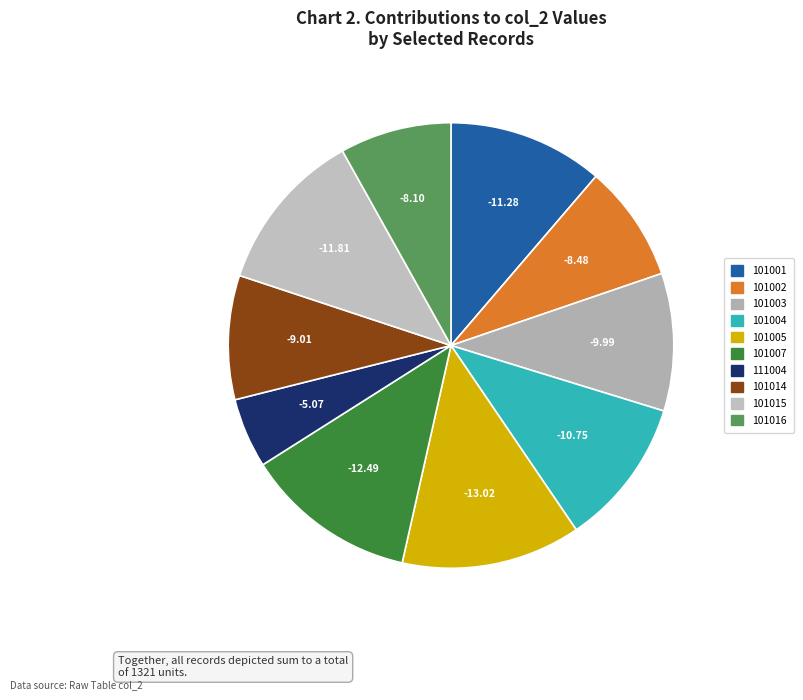

To the nearest percent, what percentage of the pie is 101005?

13%